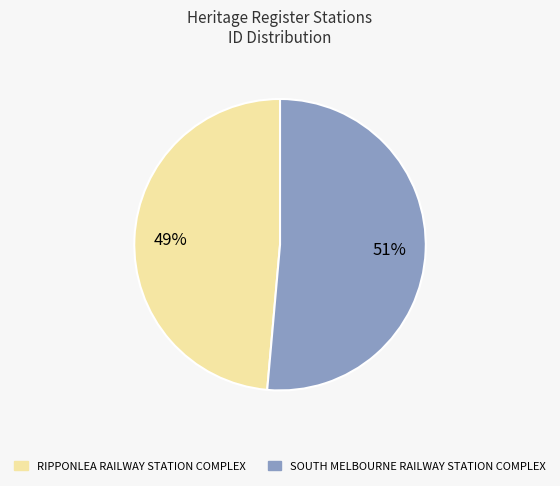

Which has a higher value, SOUTH MELBOURNE RAILWAY STATION COMPLEX or RIPPONLEA RAILWAY STATION COMPLEX?

SOUTH MELBOURNE RAILWAY STATION COMPLEX